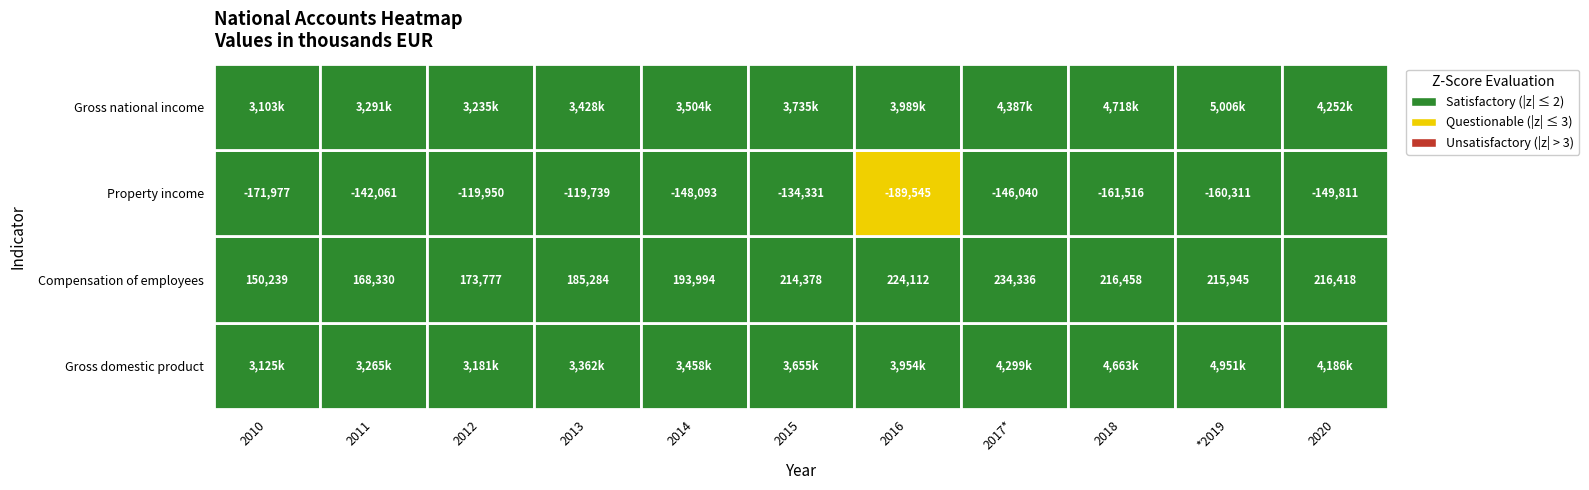

Which has a higher value, 9 or 10?

9